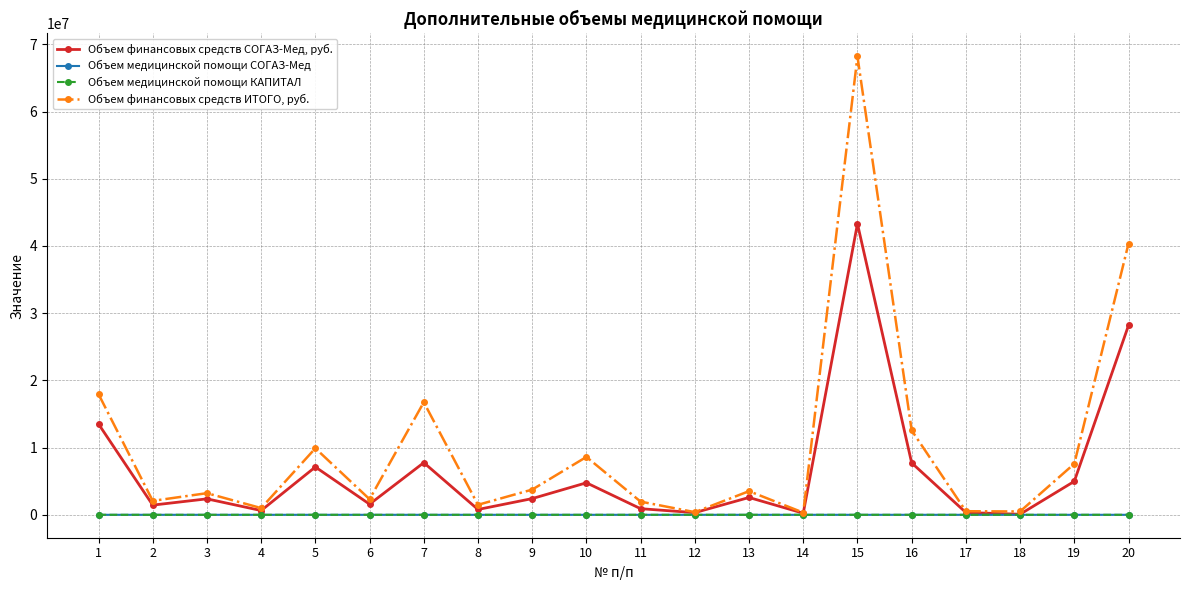

How many values in the Объем финансовых средств ИТОГО, руб. series exceed 3517954?

10